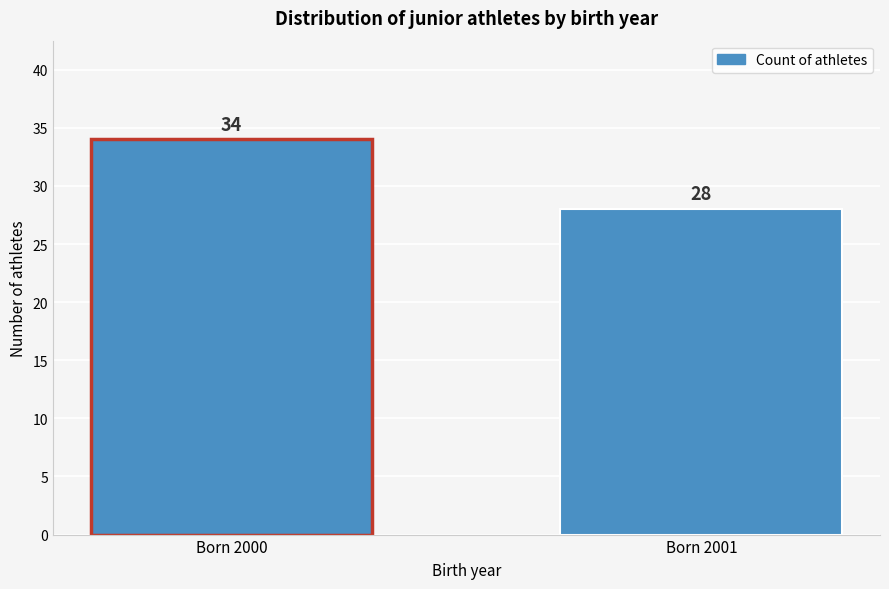

Reading right to left, extract all data points from this chart.

Born 2001=28	Born 2000=34